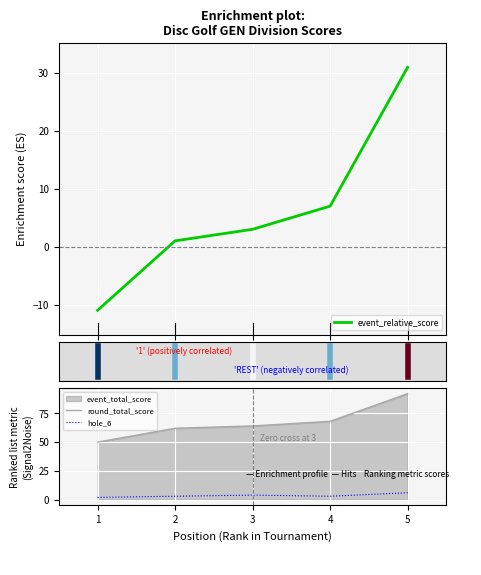

How many hole_6 values are between 3 and 4?

3